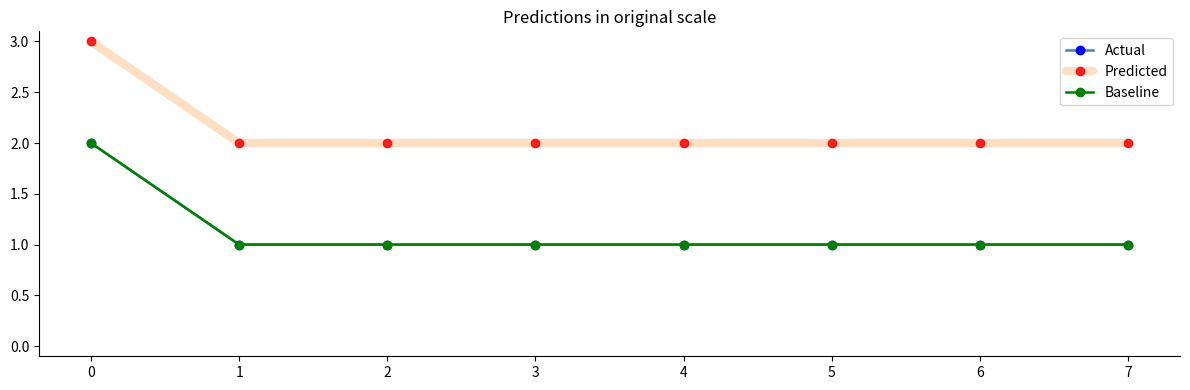

Is this an area chart (filled region under the line)?

No